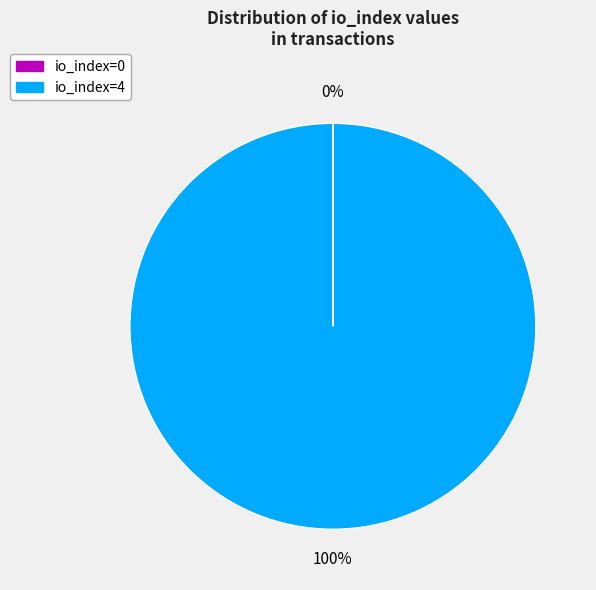

The io_index=4 slice represents 100% of the pie. True or false?

True